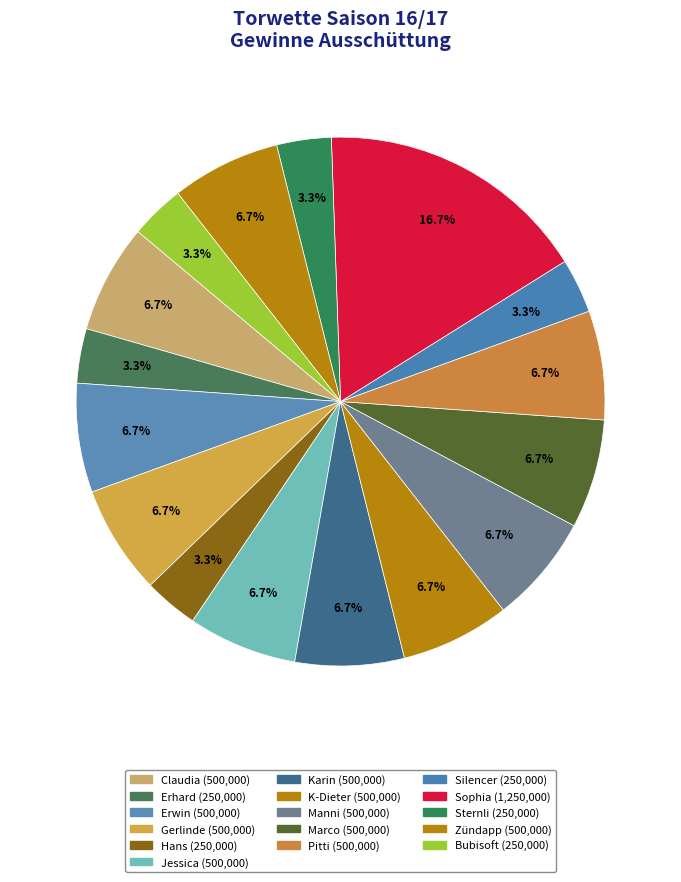

How many slices are in this pie chart?

16